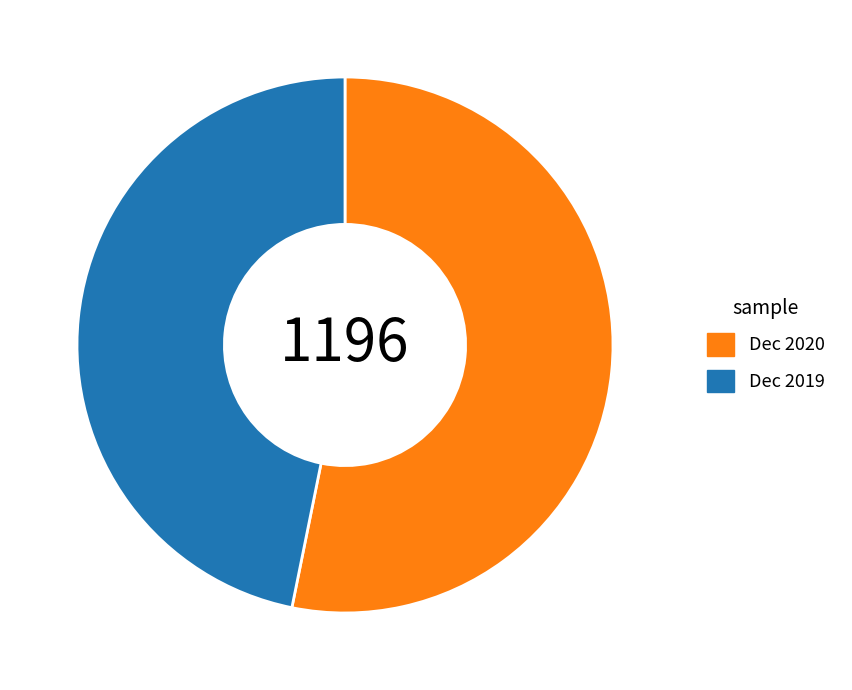

Rank the categories by value from highest to lowest.

Dec 2020, Dec 2019